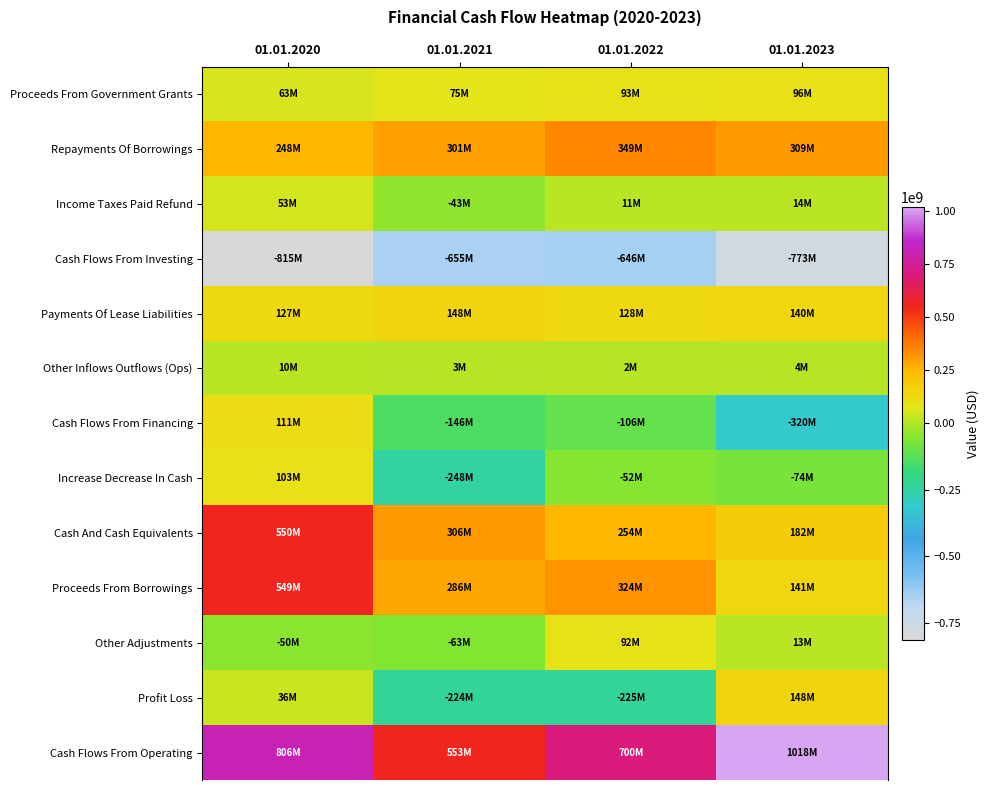

Between 01.01.2023 and 01.01.2022, which is larger?

01.01.2023